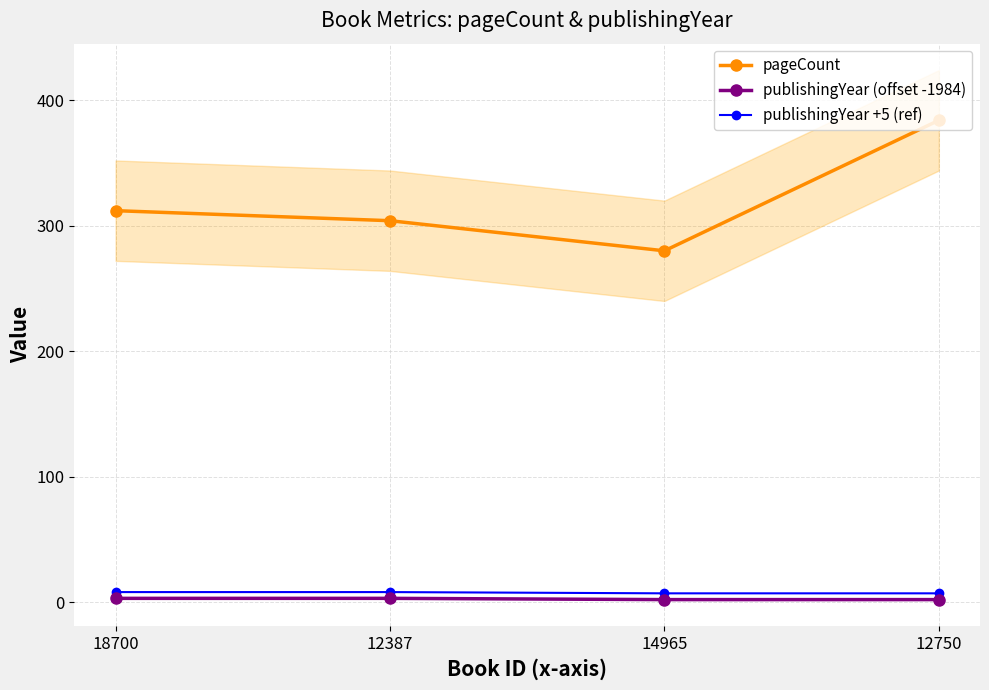

What is the highest value of the pageCount series?

384